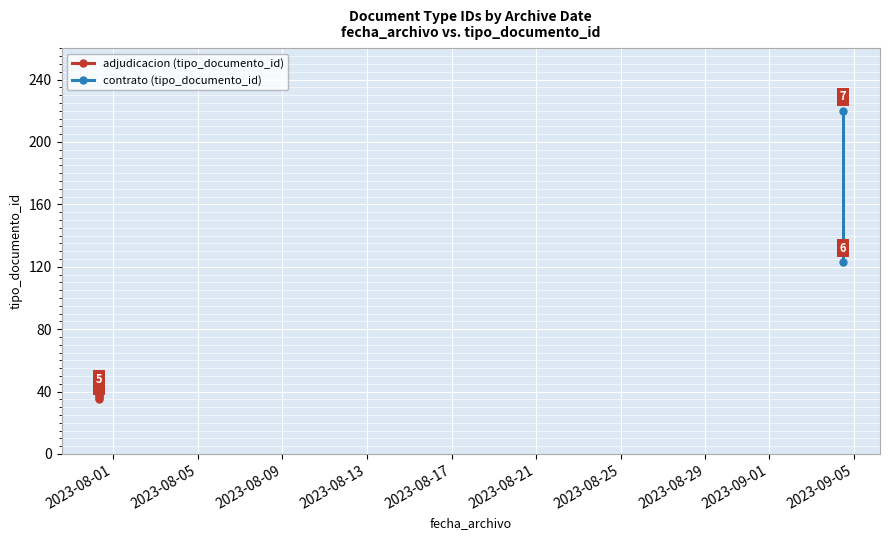

Rank the categories by value from lowest to highest.

2023-07-31 07:45:18, 2023-07-31 07:45:18, 2023-07-31 07:45:18, 2023-07-31 07:45:18, 2023-07-31 07:45:18, 2023-09-04 11:49:24, 2023-09-04 11:49:24